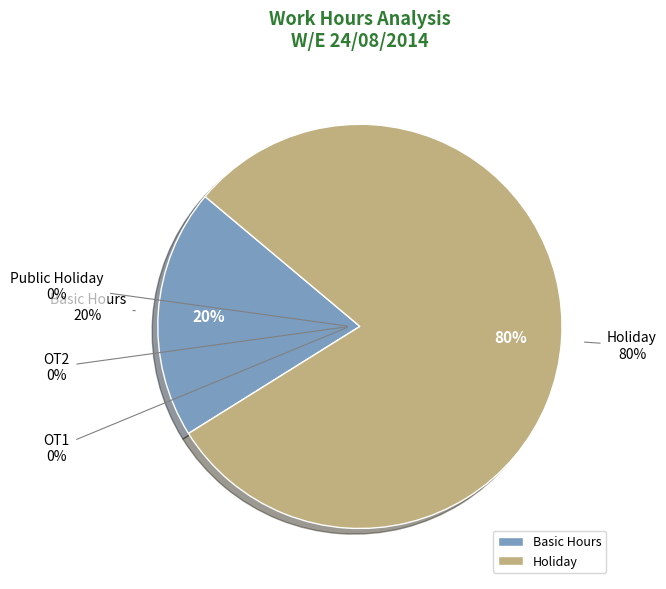

What is the largest slice in the pie chart?

Holiday